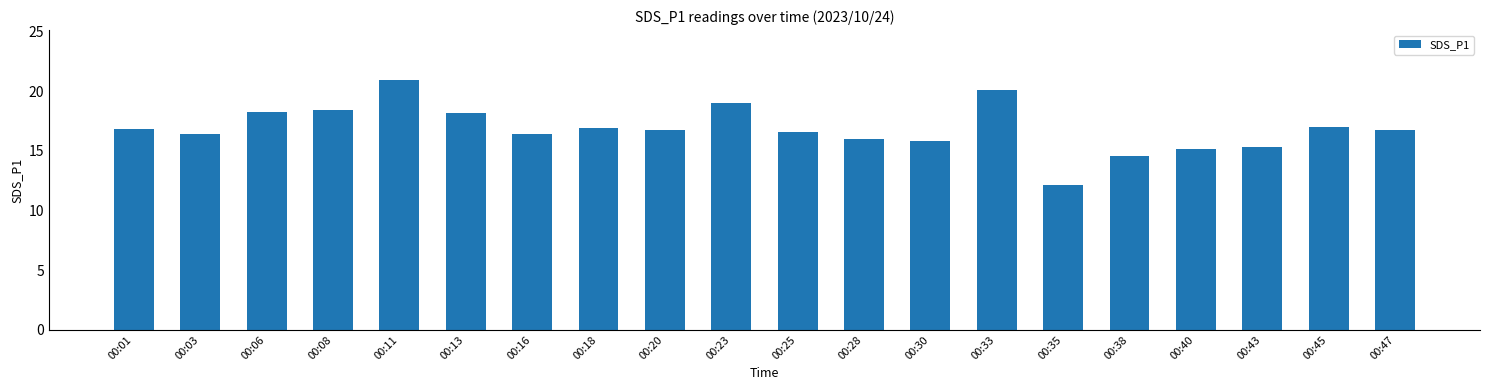

What is the change in value from 00:11 to 00:20?

-4.2